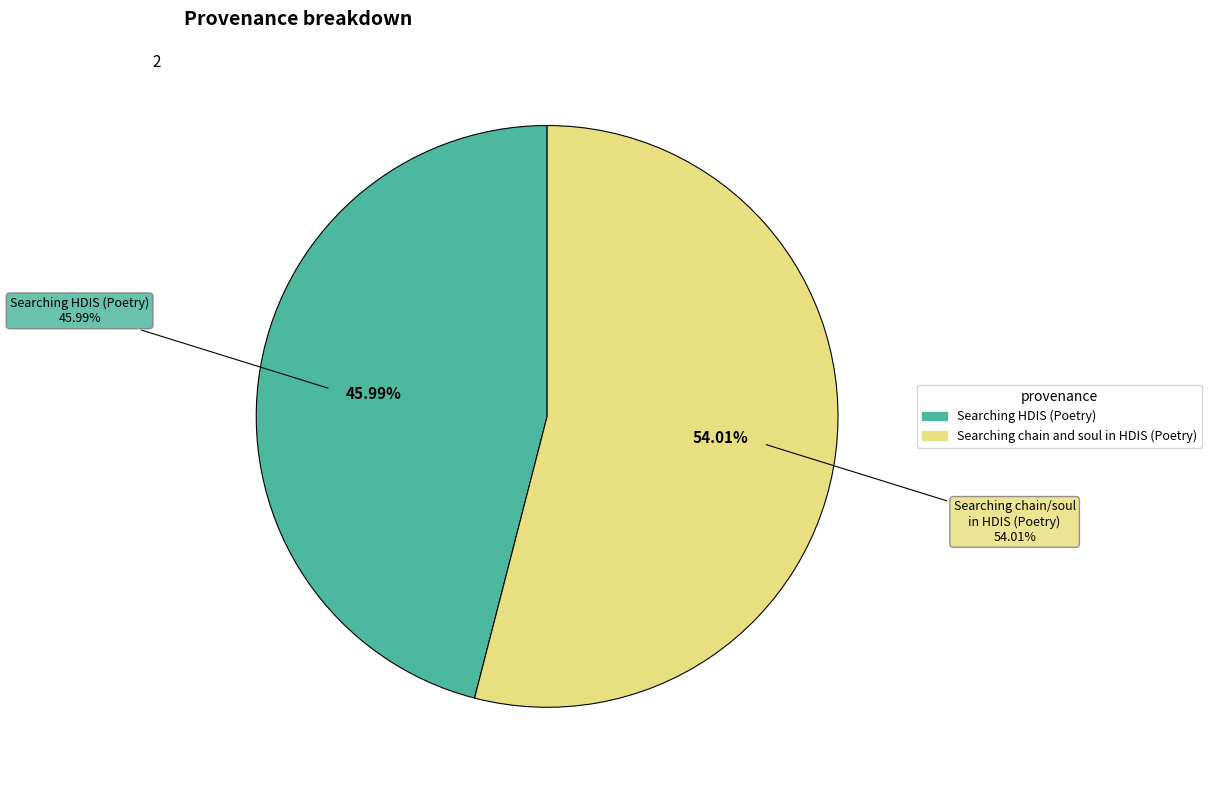

To the nearest percent, what is the average slice percentage?

50%